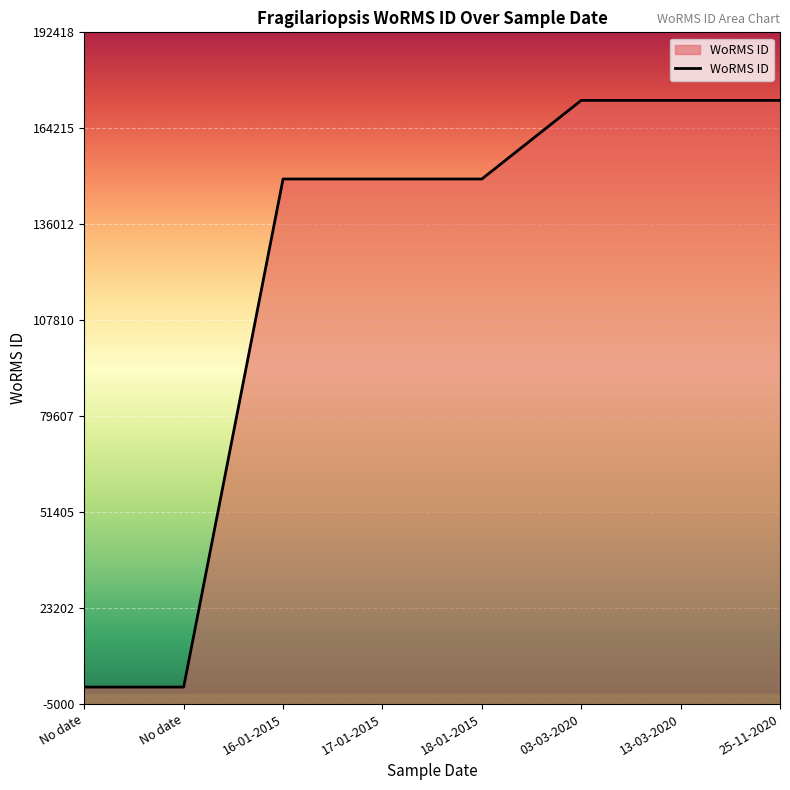

The value at 03-03-2020 is 75425. True or false?

False